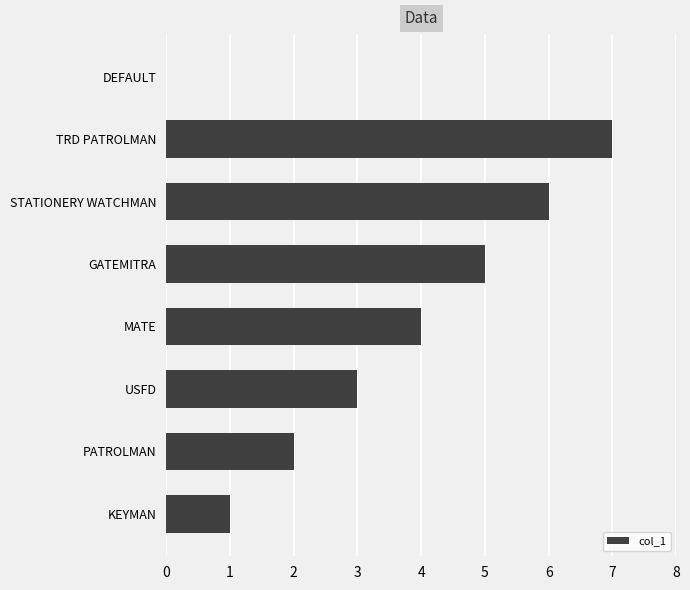

True or false: the data shows 6 at STATIONERY WATCHMAN.

True